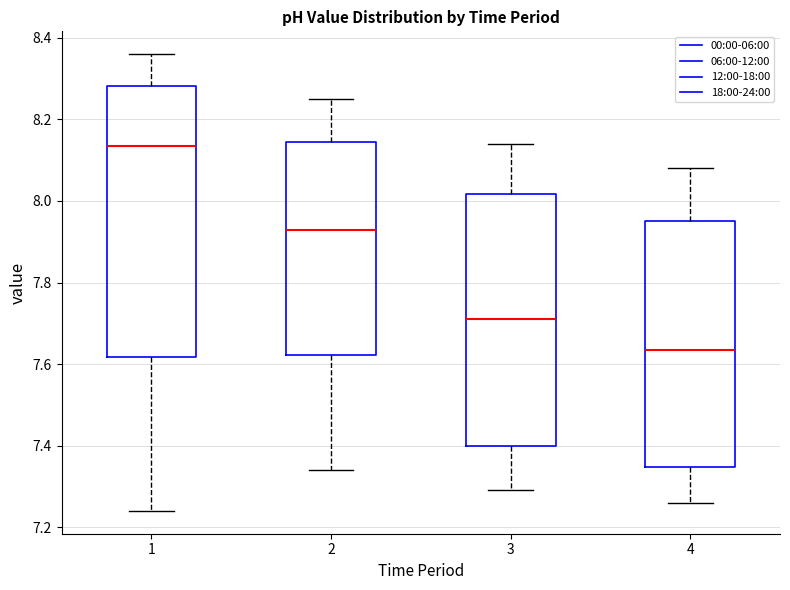

Which box's median line is the highest?

1